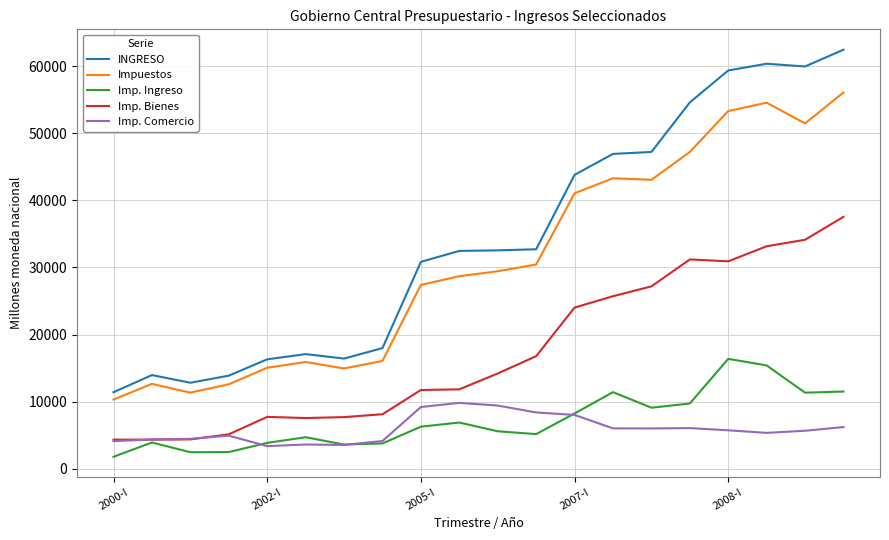

Rank the series by their maximum value, from highest to lowest.

INGRESO, Impuestos, Imp. Bienes, Imp. Ingreso, Imp. Comercio